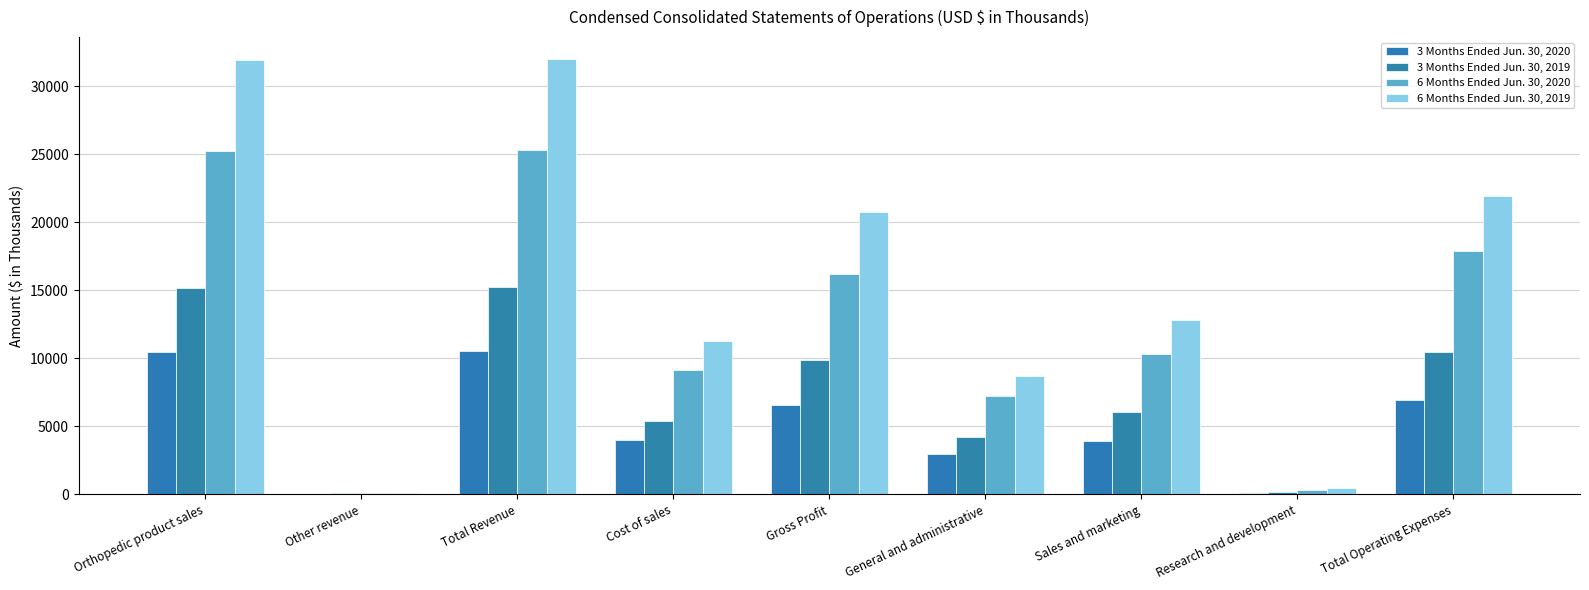

At which label does 6 Months Ended Jun. 30, 2019 first exceed 12814?

Orthopedic product sales